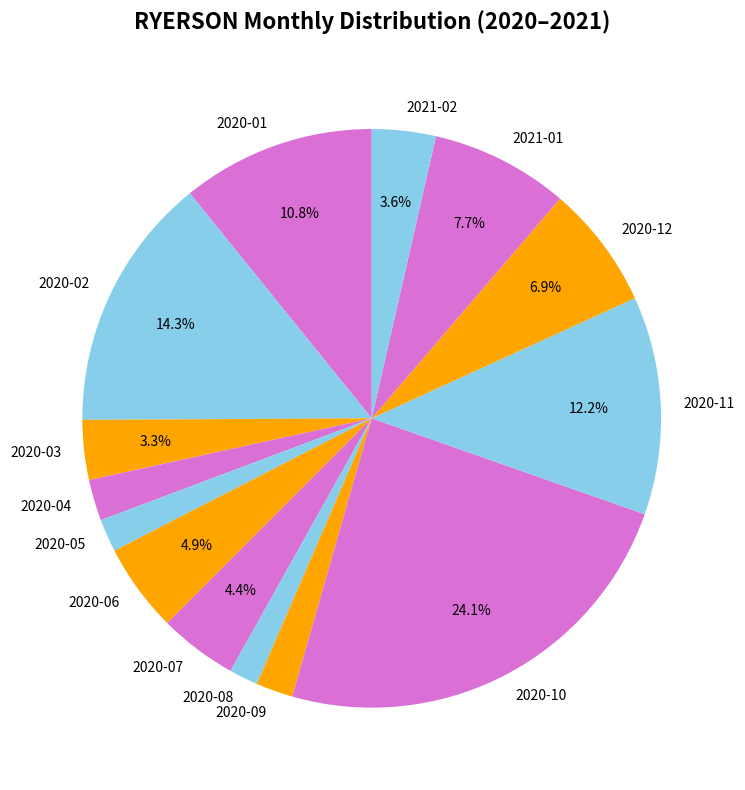

Does any single category account for the majority?

No